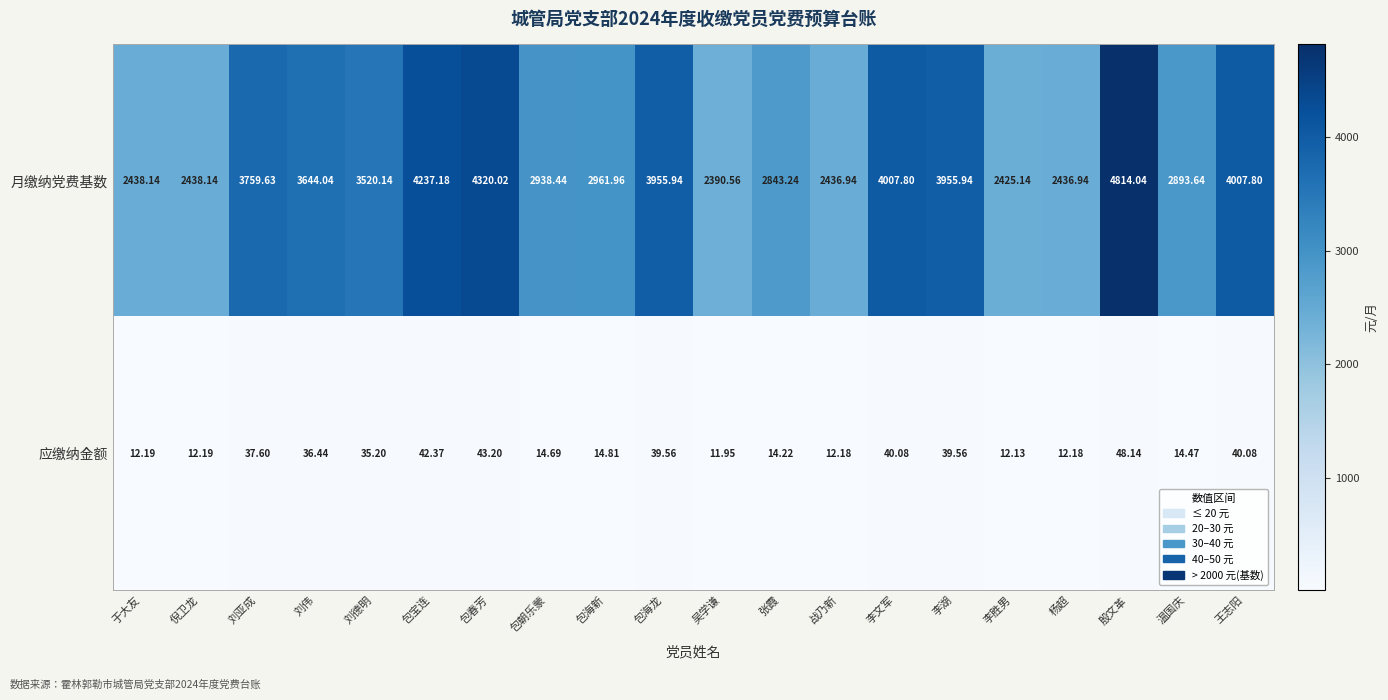

Is the value of 应缴纳金额 at 战乃新 greater than the value of 月缴纳党费基数 at 温国庆?

No